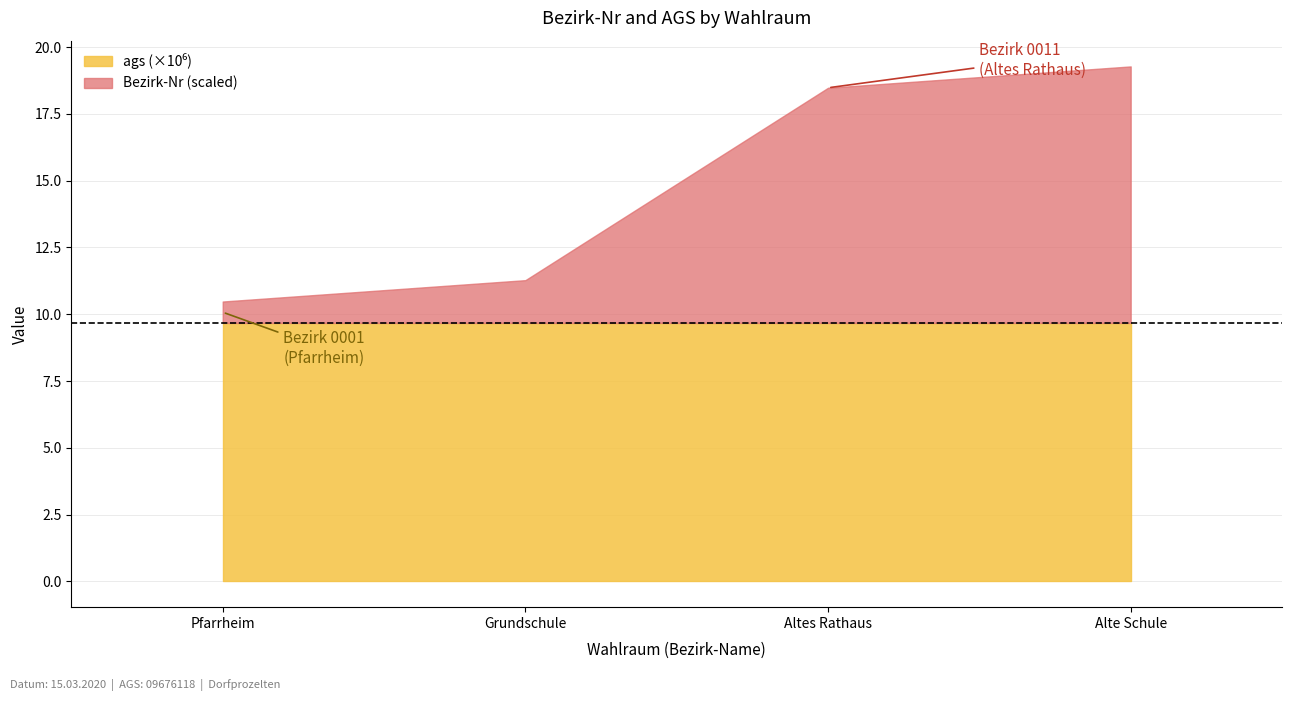

True or false: ags has a value of 16885400 at Alte Schule.

False